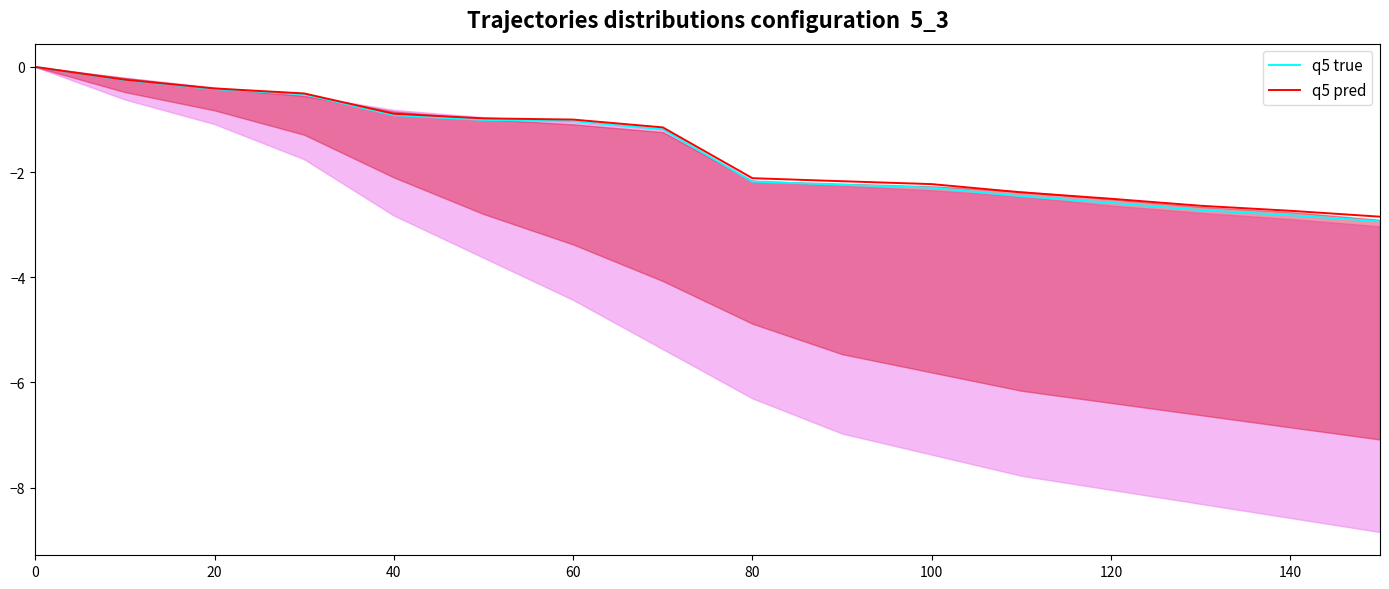

True or false: q5 true and q5 pred cross at least once.

False